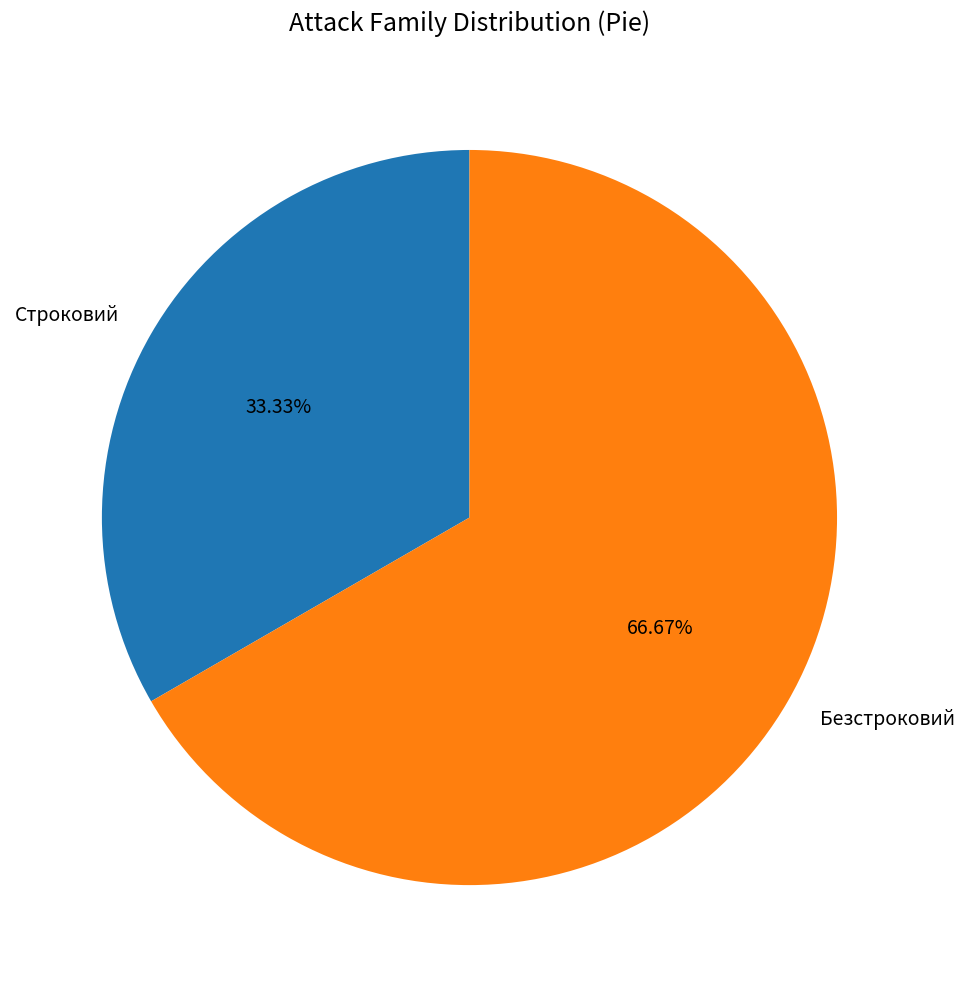

What percentage is NOT represented by Строковий?

66.7%